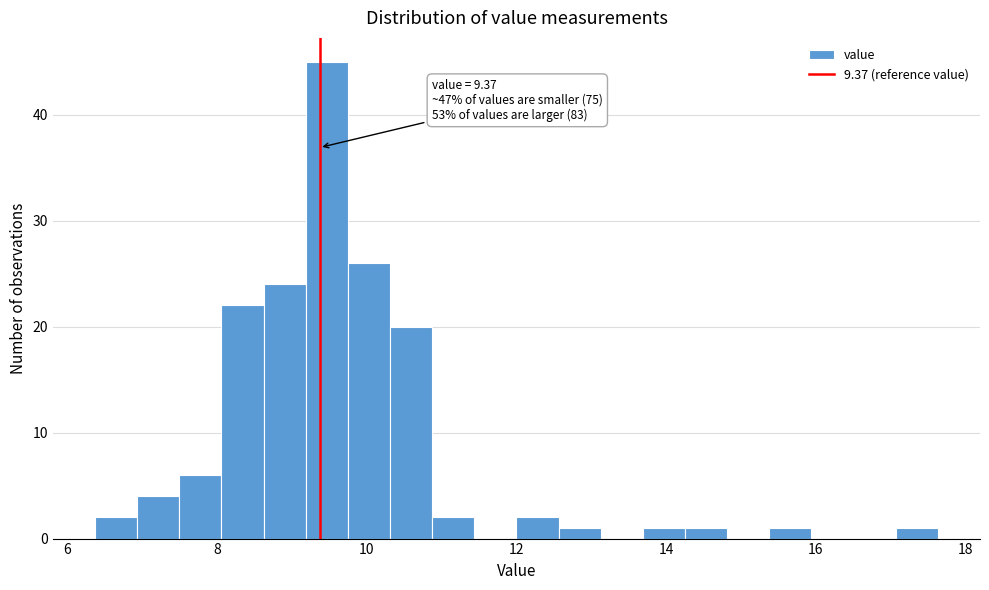

Read against the x-axis, roughly where is the centre of the tallest bar?

9.4